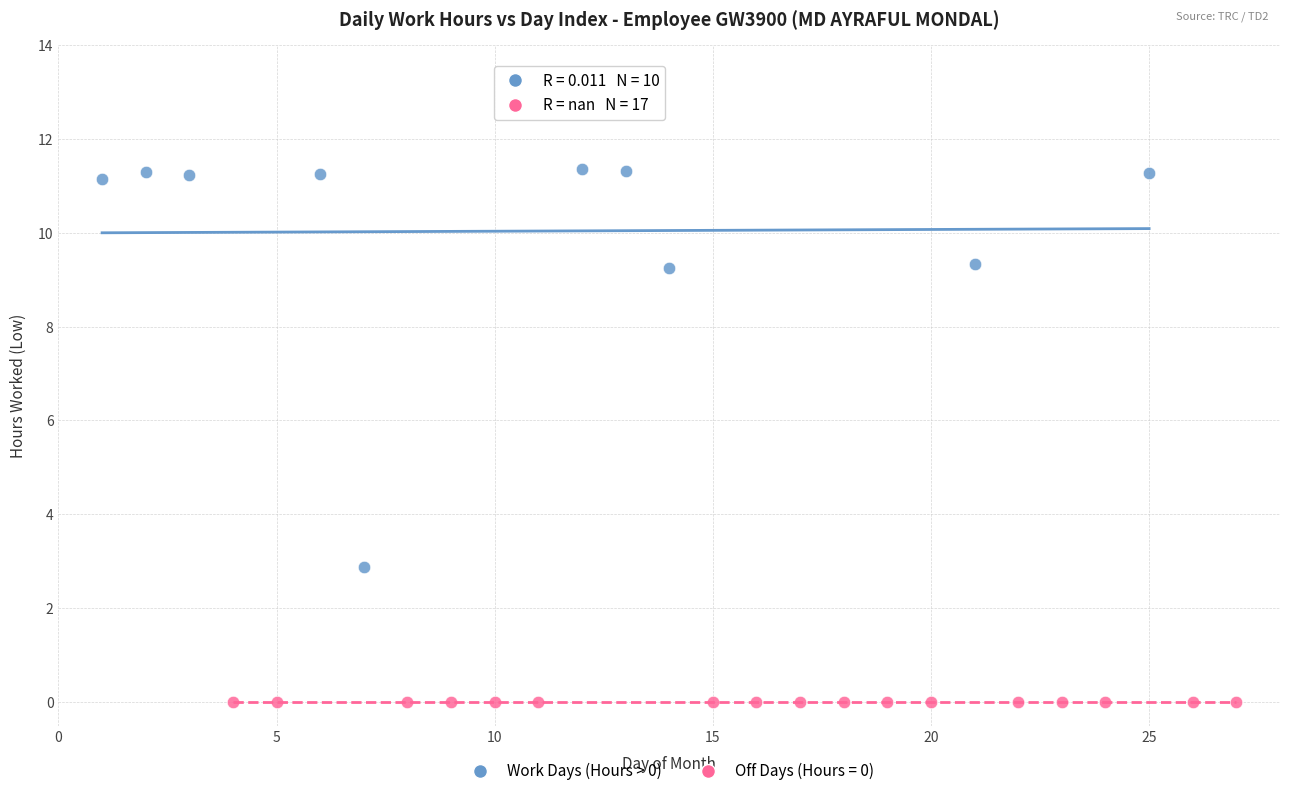

Which series contains the highest Y value?

Work Days (Hours > 0)